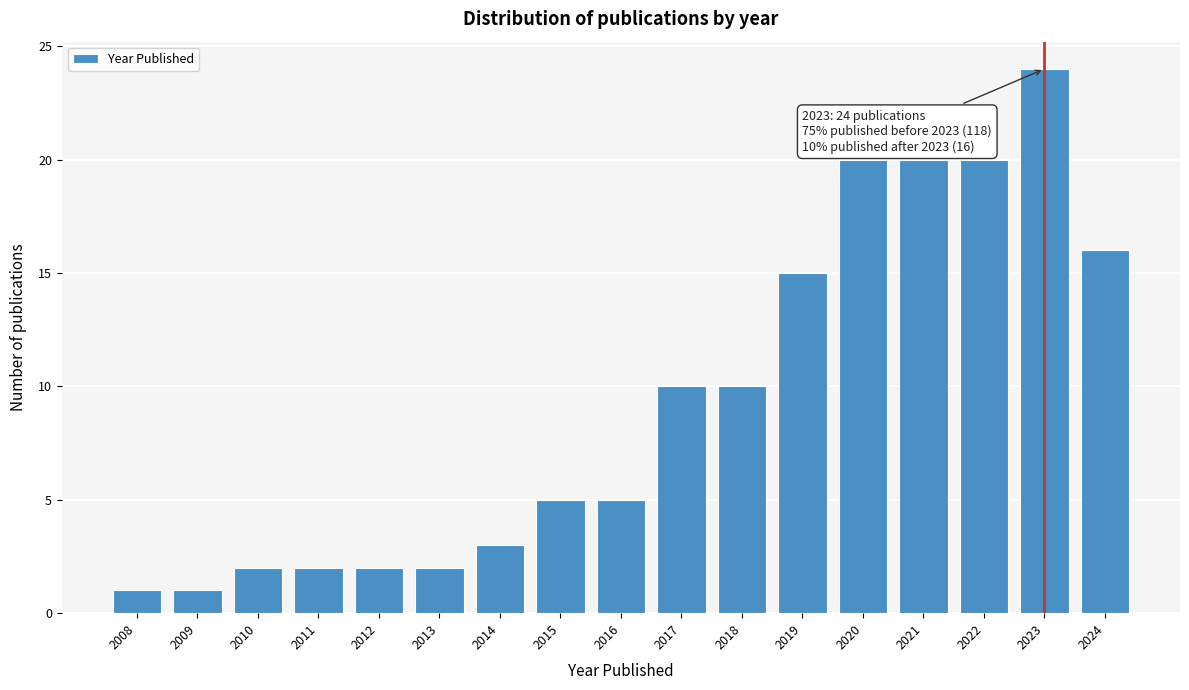

Reading right to left, what are all the values shown in this chart?

2024=16	2023=24	2022=20	2021=20	2020=20	2019=15	2018=10	2017=10	2016=5	2015=5	2014=3	2013=2	2012=2	2011=2	2010=2	2009=1	2008=1